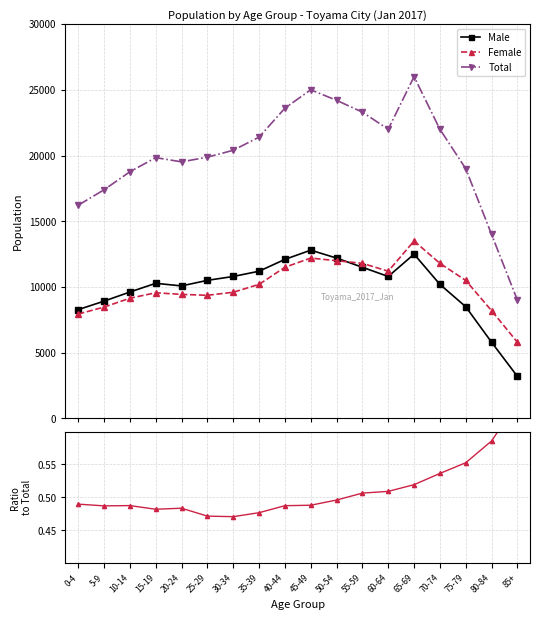

Which has a higher value, 45-49 or 65-69?

45-49